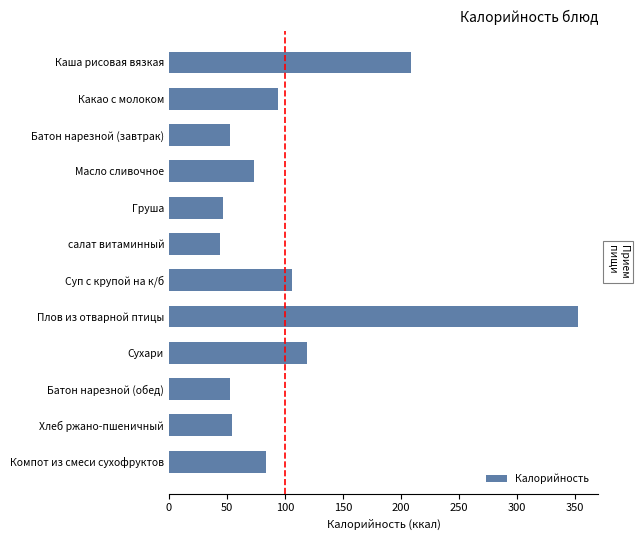

True or false: the data shows 52.1 at Каша рисовая вязкая.

False